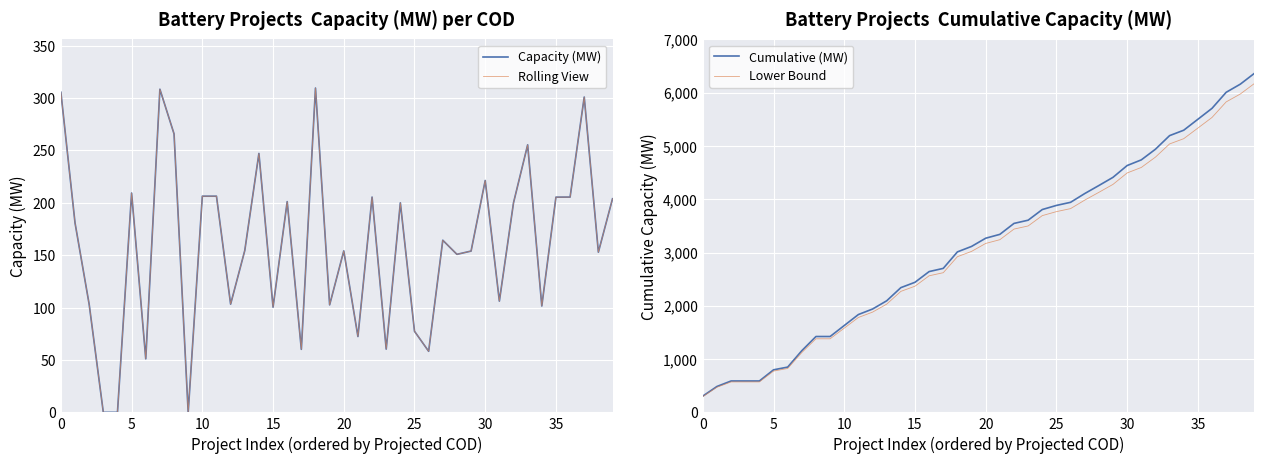

True or false: Lower Bound has more than 2 points higher than both neighbors.

False